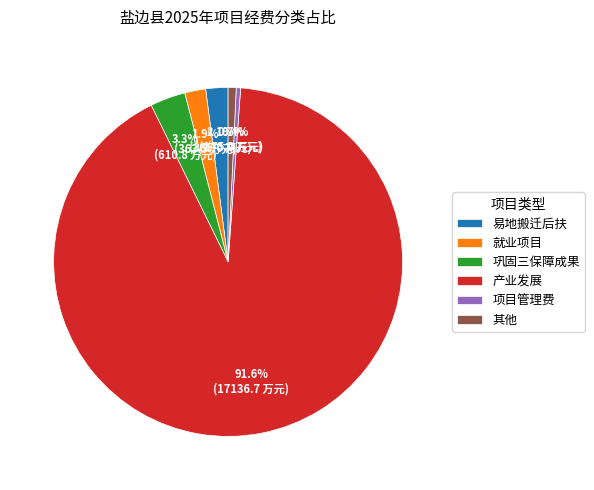

Combined, do 其他 and 巩固三保障成果 account for over 50%?

No